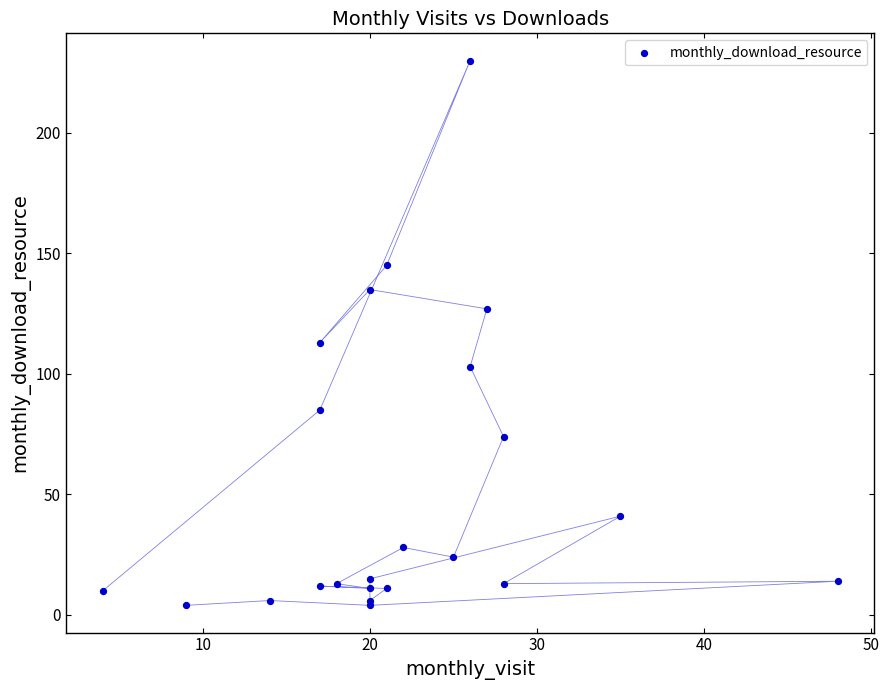

What Y value in the scatter plot is closest to 117?

113